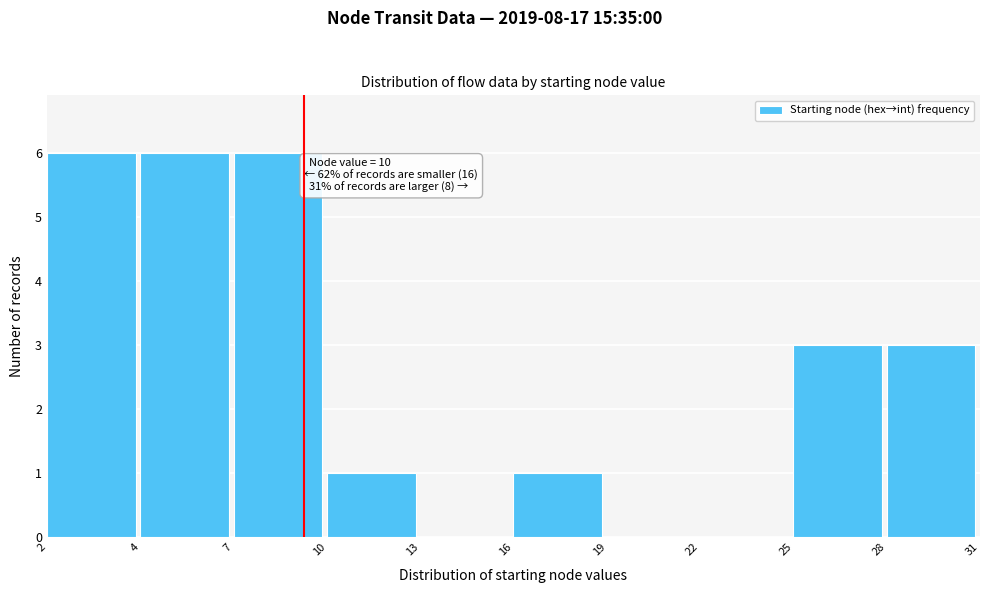

Reading right to left, extract all data points from this chart.

28=3	25=3	22=0	19=0	16=1	13=0	10=1	7=6	4=6	2=6